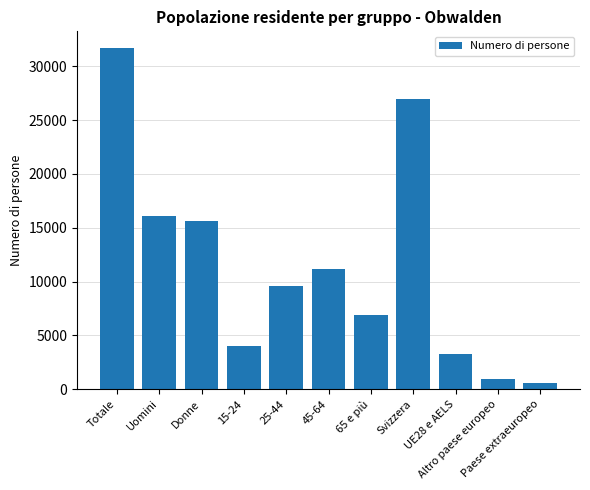

What is the difference between the values at UE28 e AELS and Altro paese europeo?

2341.3